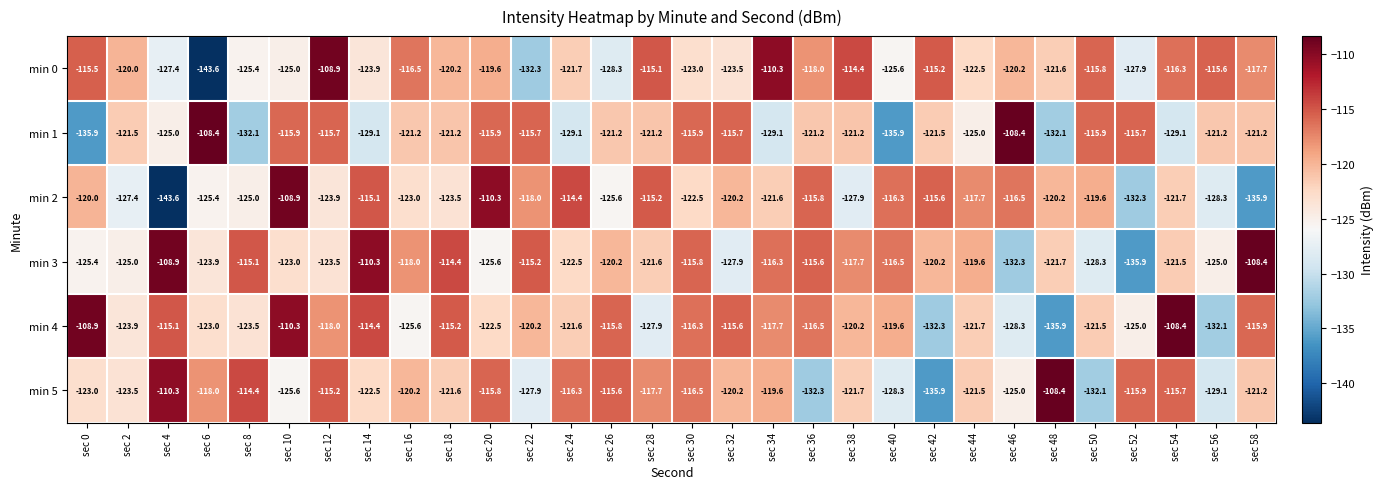

Between sec 14 and sec 46, which series saw the biggest shift?

min 3